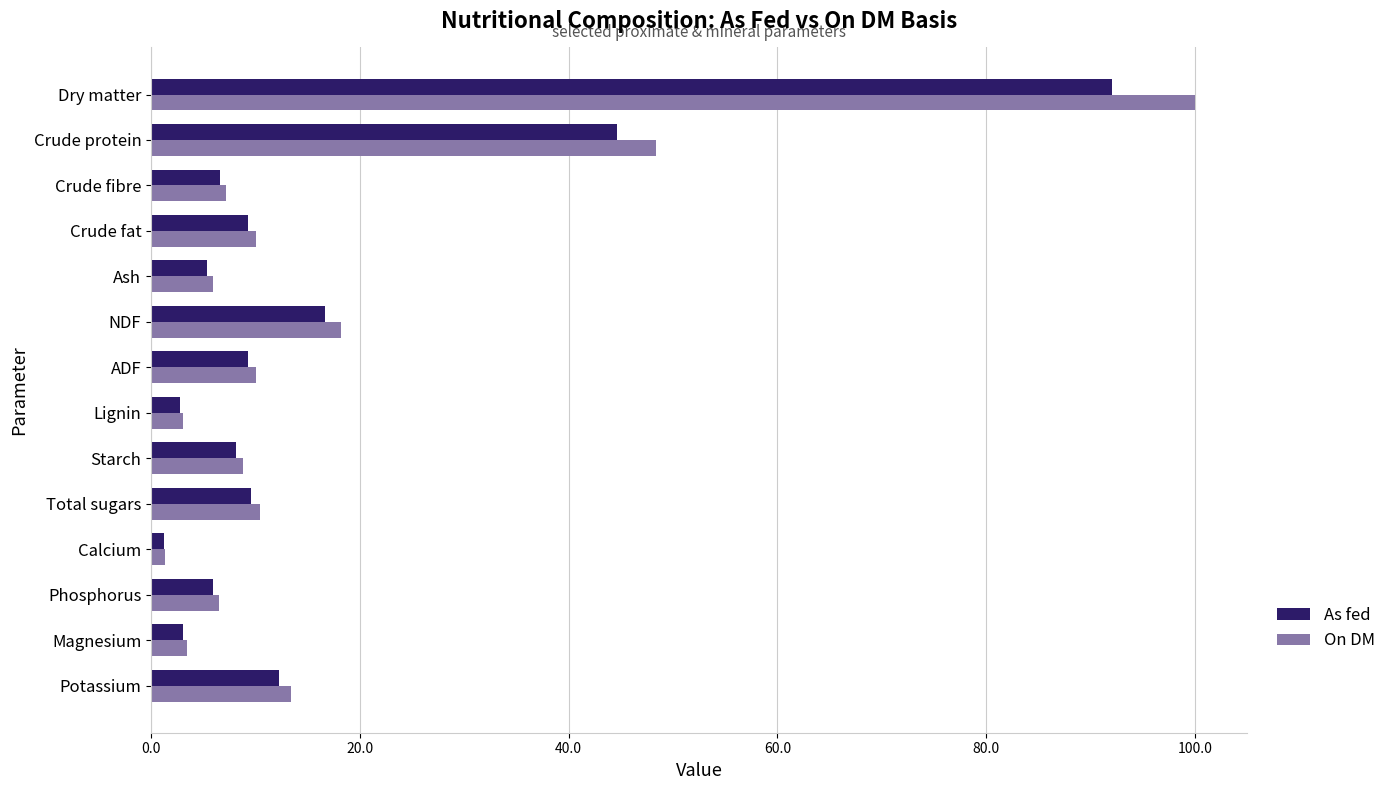

Rank the series by their maximum value, from highest to lowest.

On DM, As fed